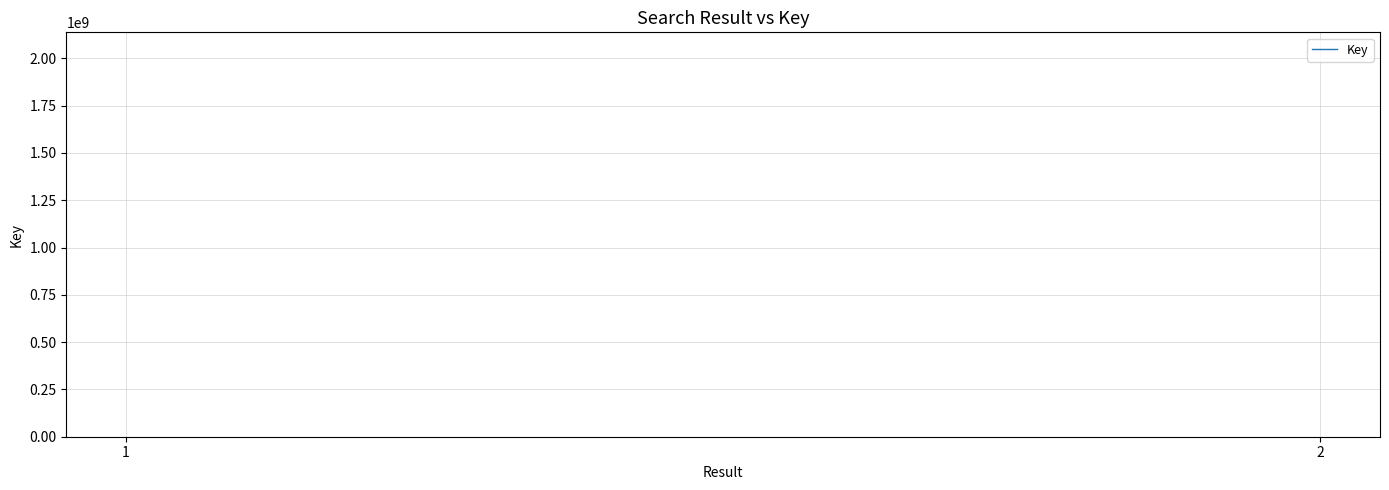

What is the difference between the maximum and minimum values?

16734